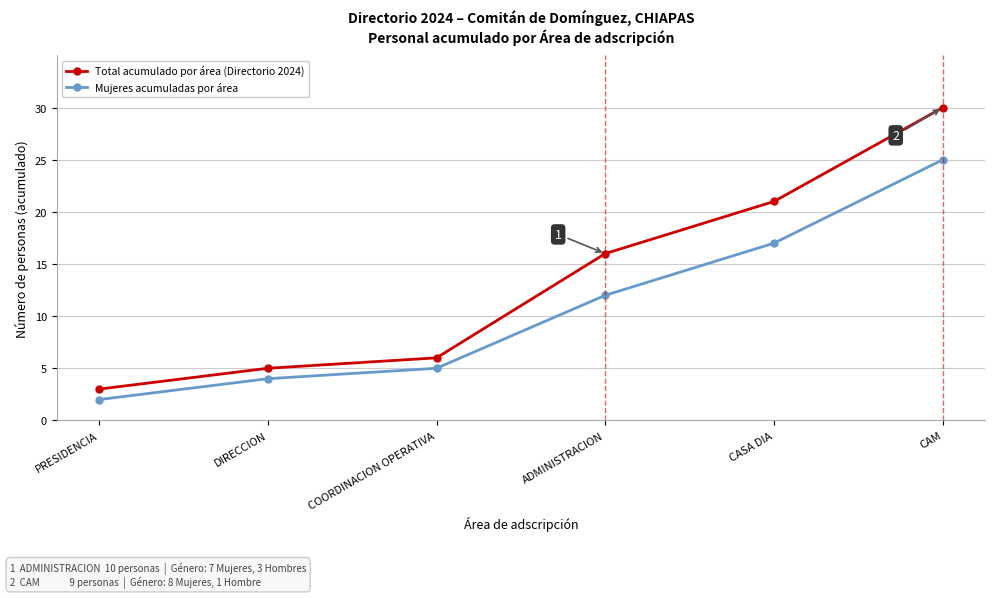

Which category has the lowest value in the Total acumulado por área (Directorio 2024) series?

PRESIDENCIA